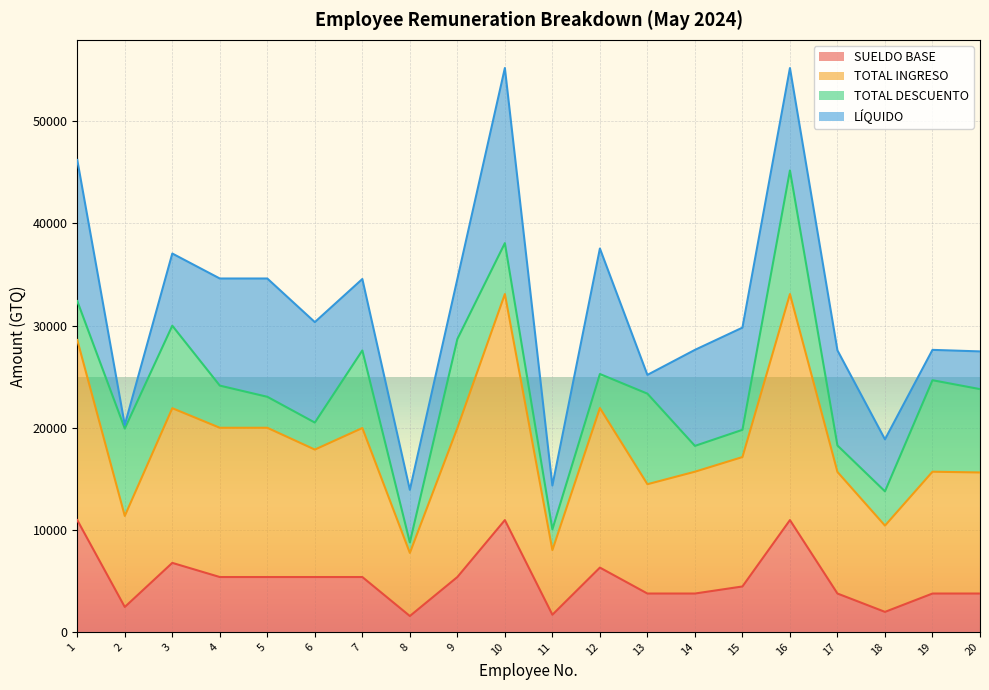

What is the approximate value of SUELDO BASE at 16?

10949.0